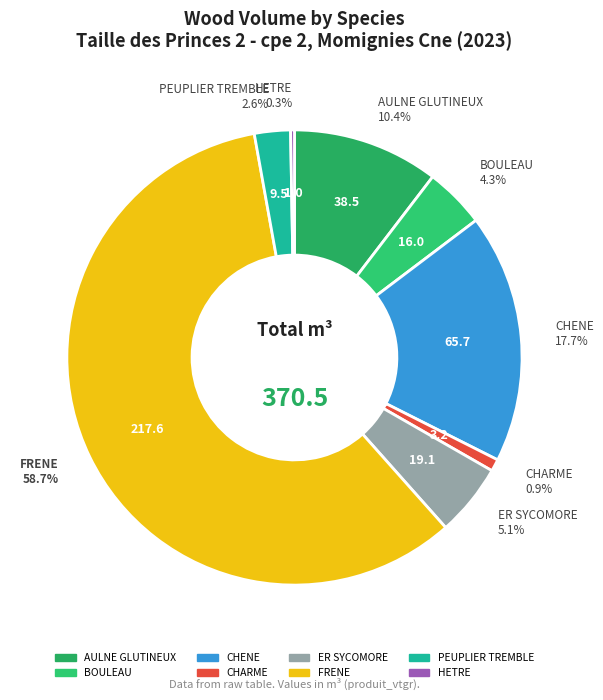

Is there any slice that represents more than half of the pie?

Yes